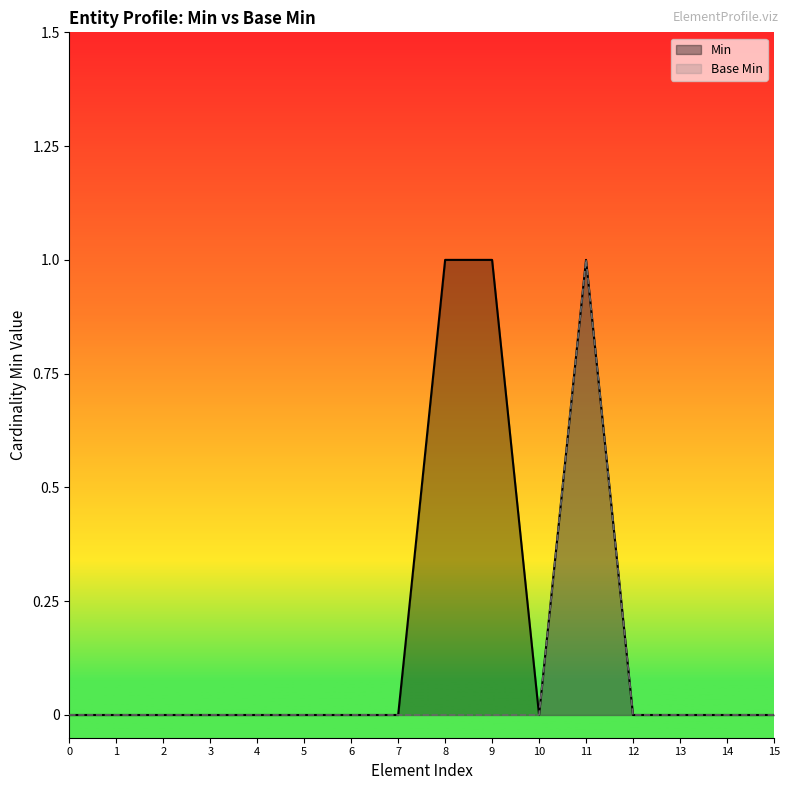

True or false: Base Min has a value of -1 at 12.

False